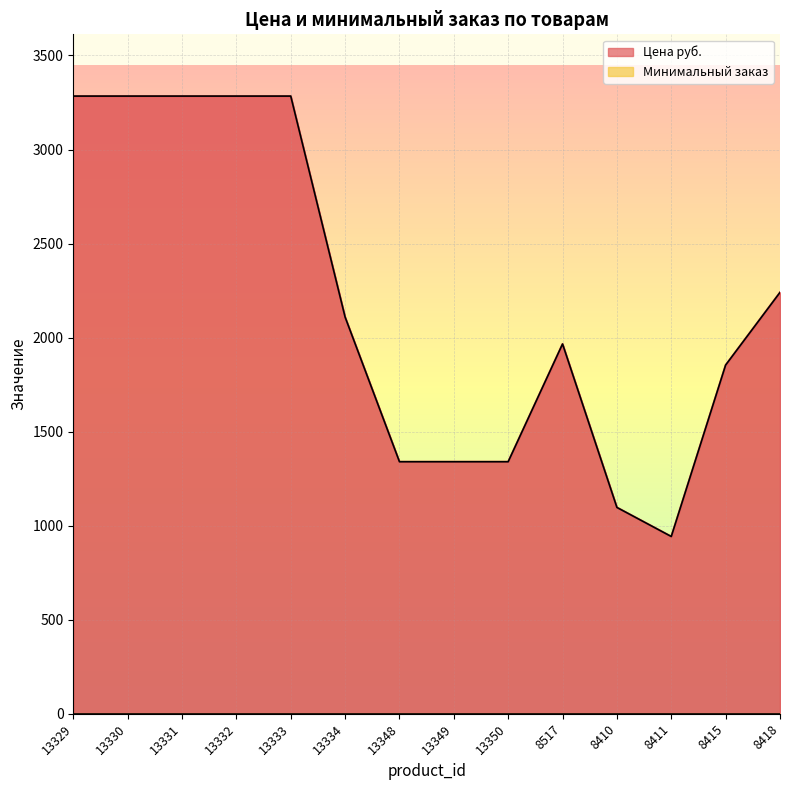

Reading left to right, transcribe all the data shown in this chart.

13329=3284.0	13330=3284.0	13331=3284.0	13332=3284.0	13333=3284.0	13334=2109.1	13348=1340.0	13349=1340.0	13350=1340.0	8517=1966.0	8410=1096.9	8411=942.4	8415=1854.0	8418=2240.2